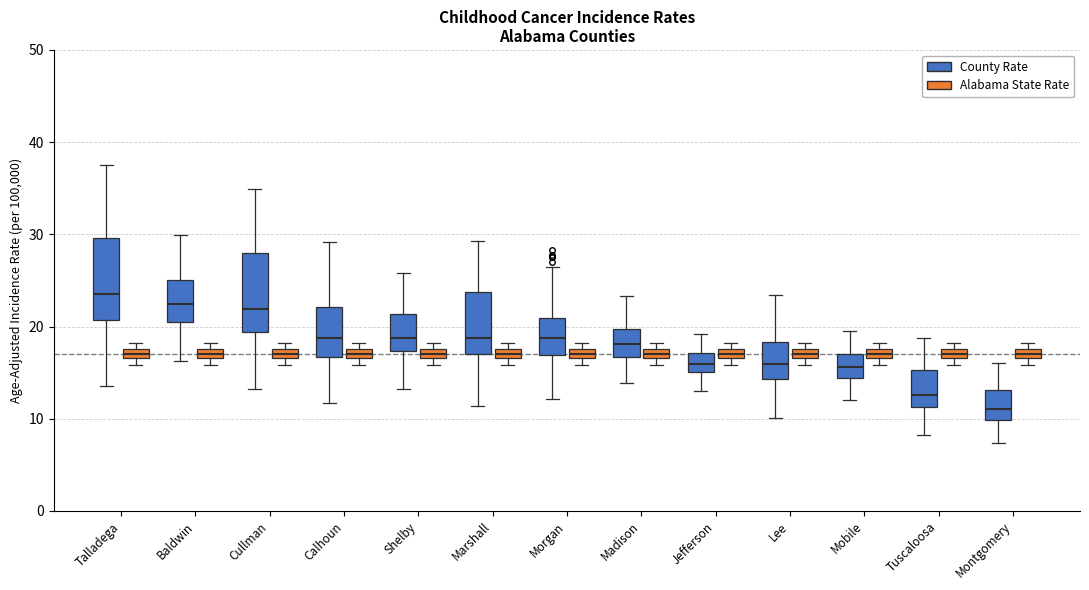

Where is the lower edge of the box for Montgomery (County Rate) on the y-axis? The values are not printed on the chart, so give them approximately, as read against the axis.

10